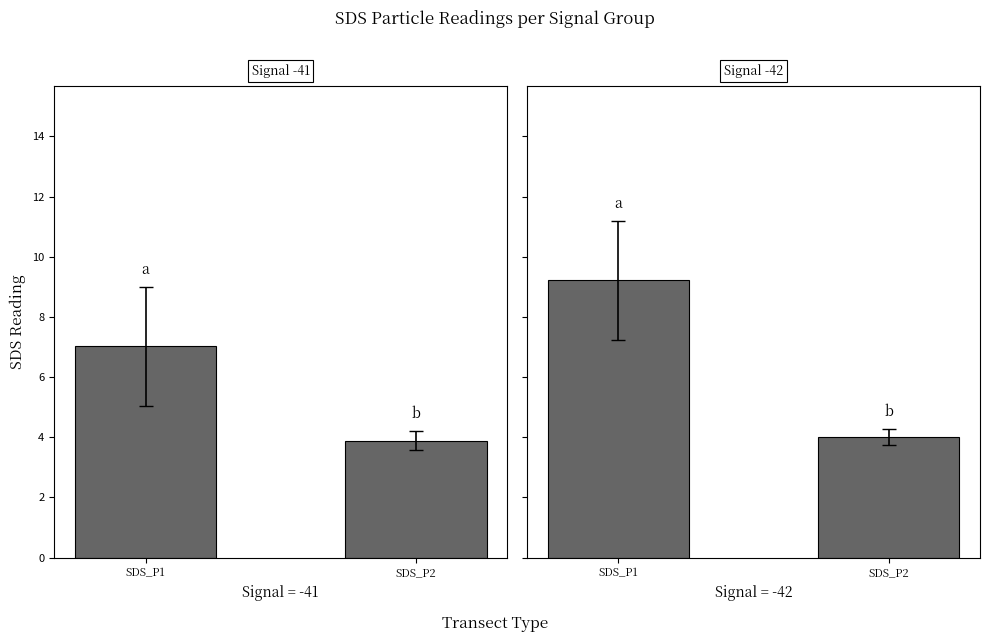

What is the approximate value at SDS_P1?

9.2